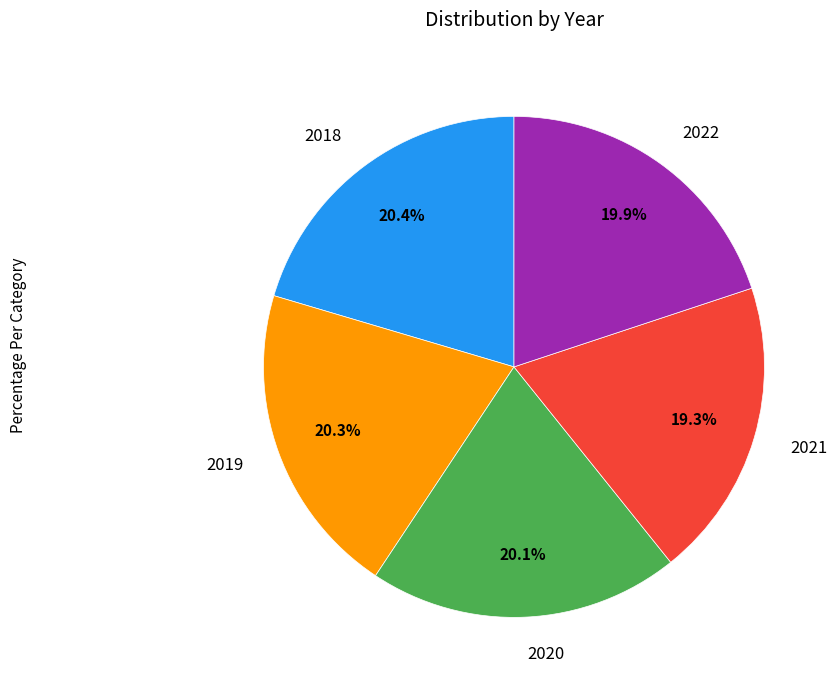

Is it true that 2021 is 19% of the pie?

True